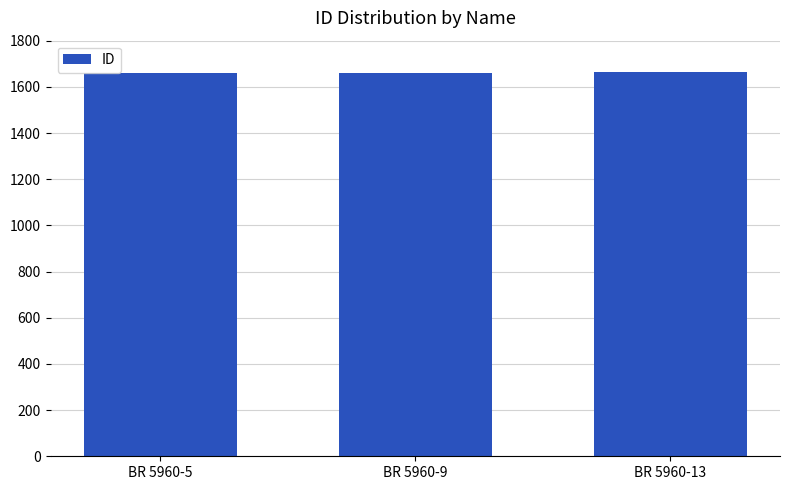

What is the ratio of the value at BR 5960-13 to the value at BR 5960-5?

1.0